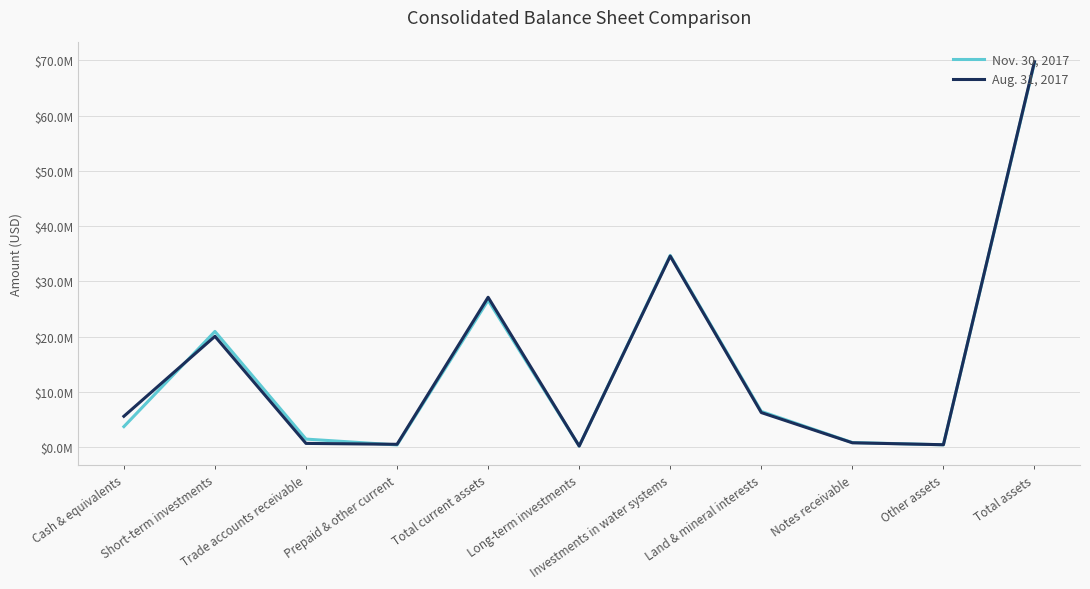

What is the value of the Aug. 31, 2017 point at the 5th from the left?

27124282